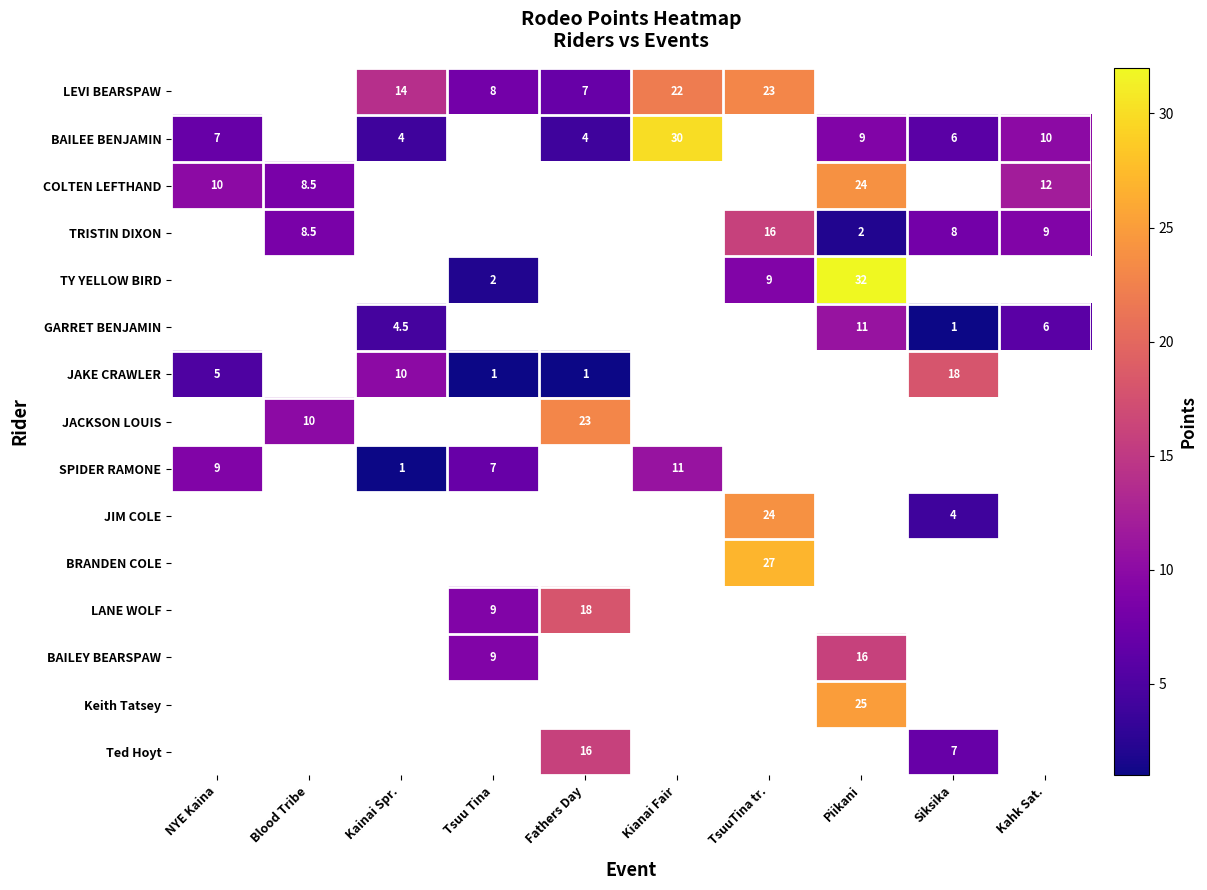

Is the value of BAILEE BENJAMIN at Kahk Sat. greater than the value of COLTEN LEFTHAND at Piikani?

No